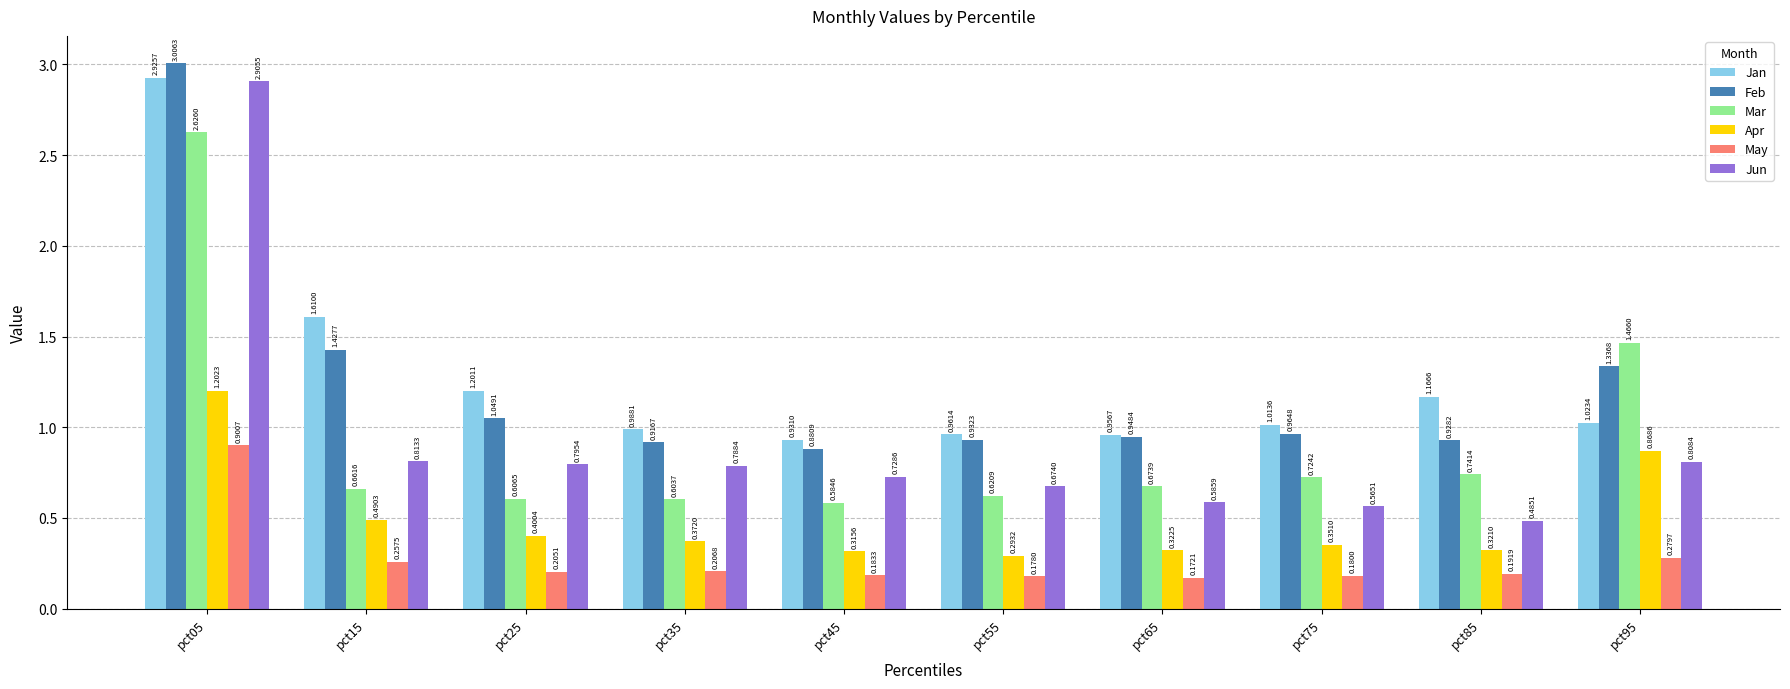

What is the difference between the highest and lowest values at pct05?

2.1